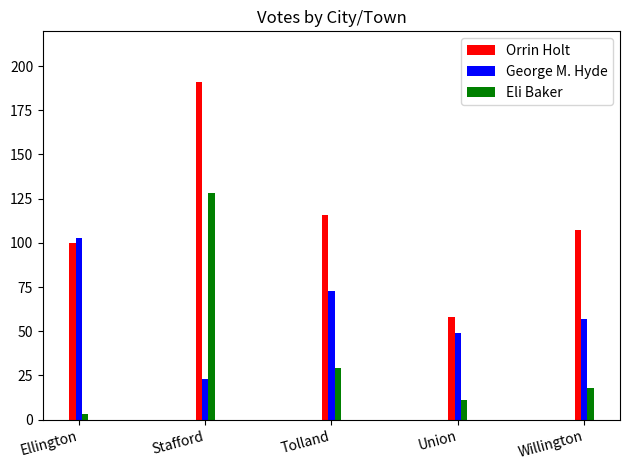

What is the sum of all Orrin Holt values?

572